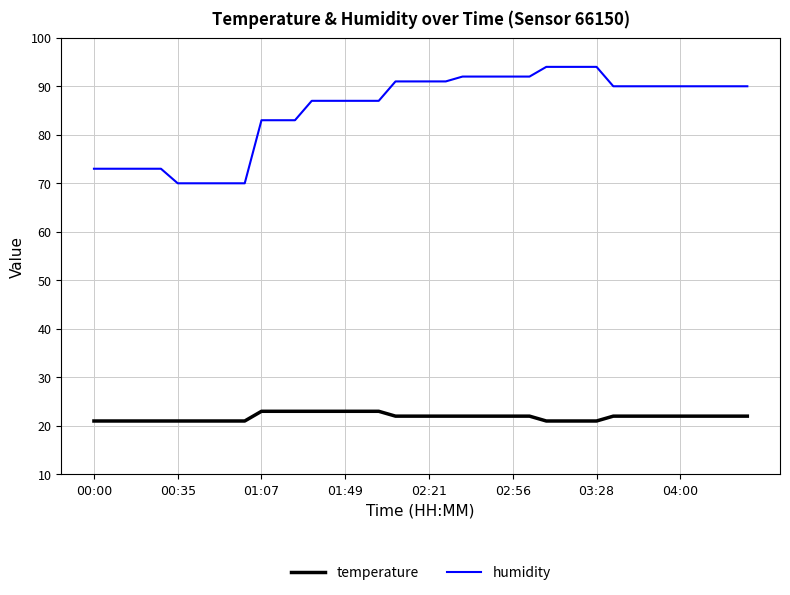

Rank the series by their average value, from lowest to highest.

temperature, humidity